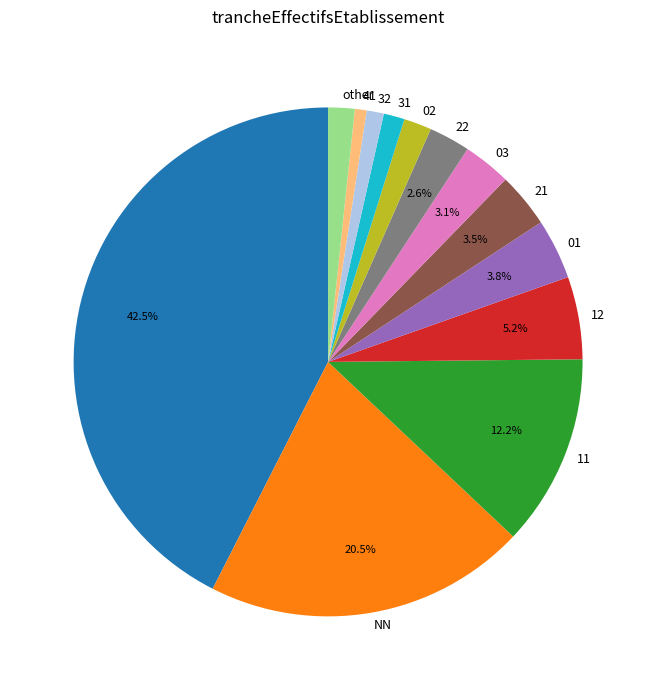

Does any single category account for the majority?

No